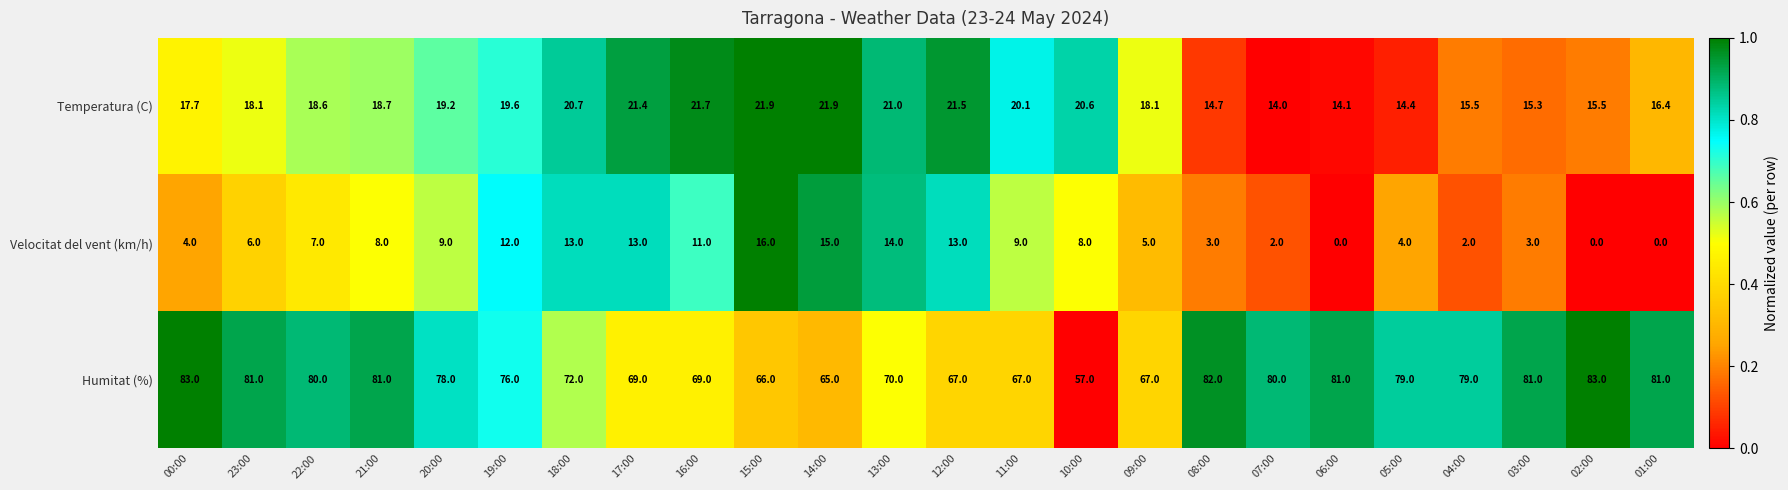

What is the total value across all series at 05:00?

97.4